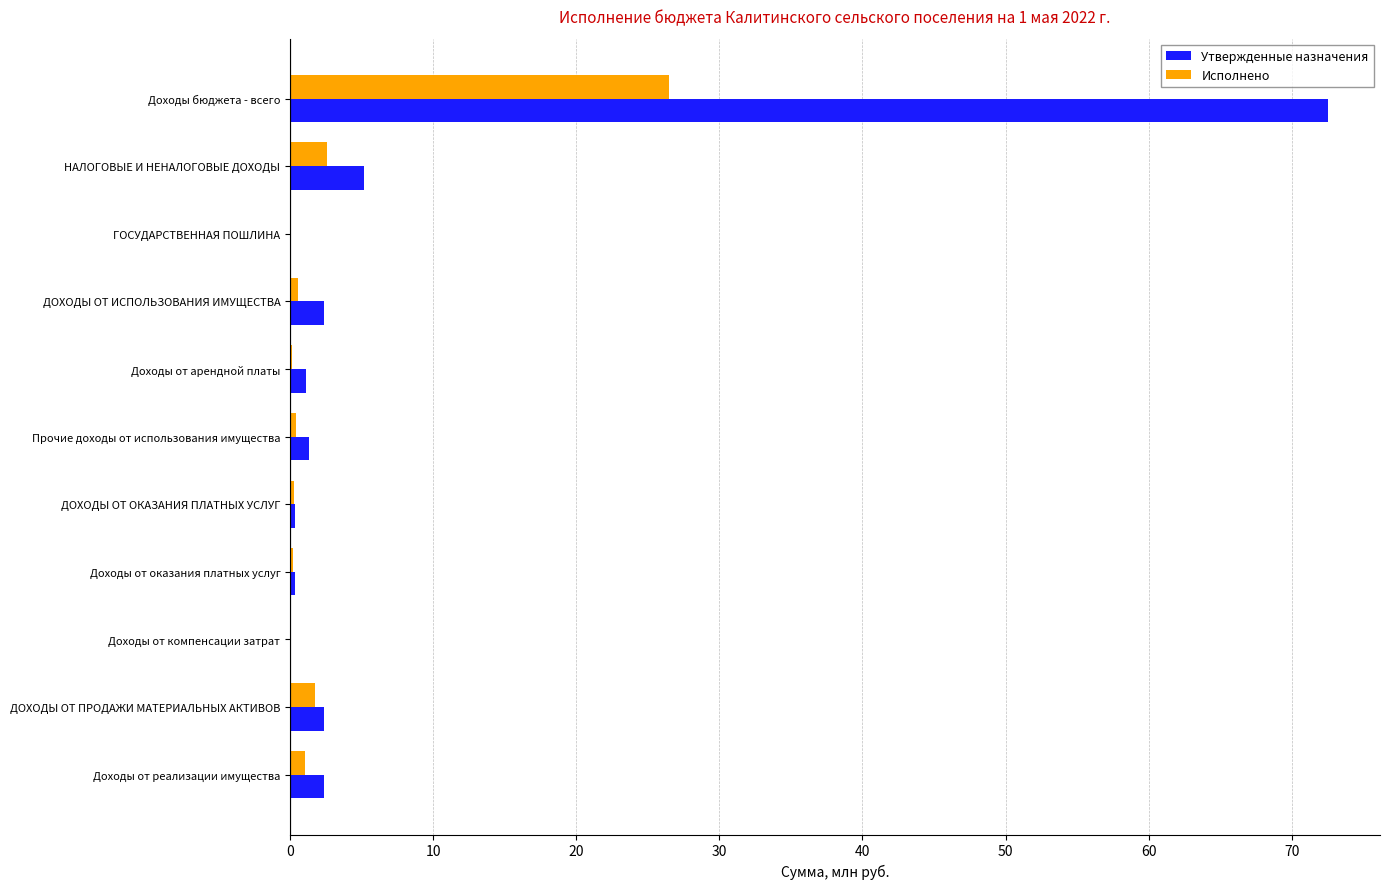

The Утвержденные назначения series shows 72.5 at Доходы бюджета - всего. True or false?

True